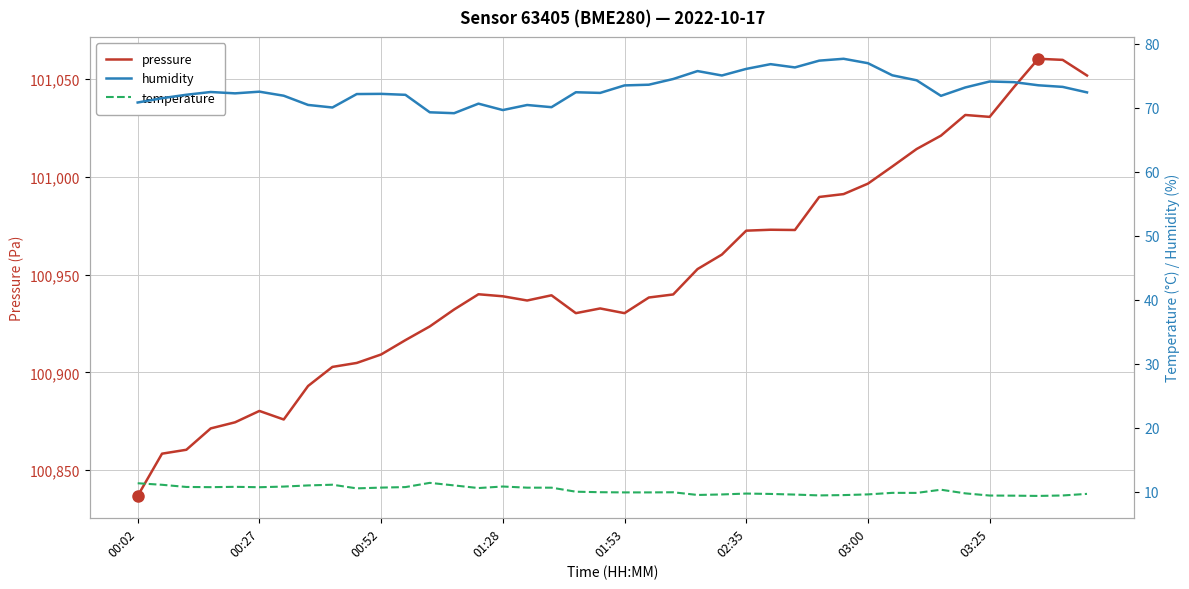

Which category has the lowest value in the pressure series?

00:02